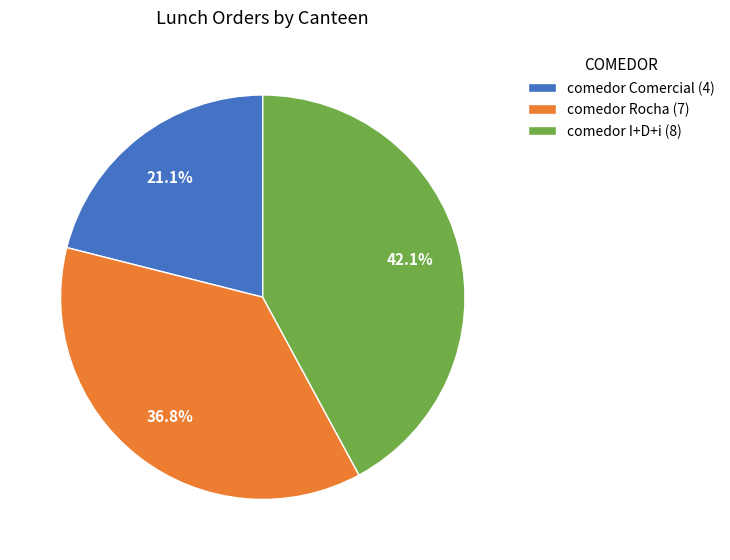

Is there a majority slice in this chart?

No